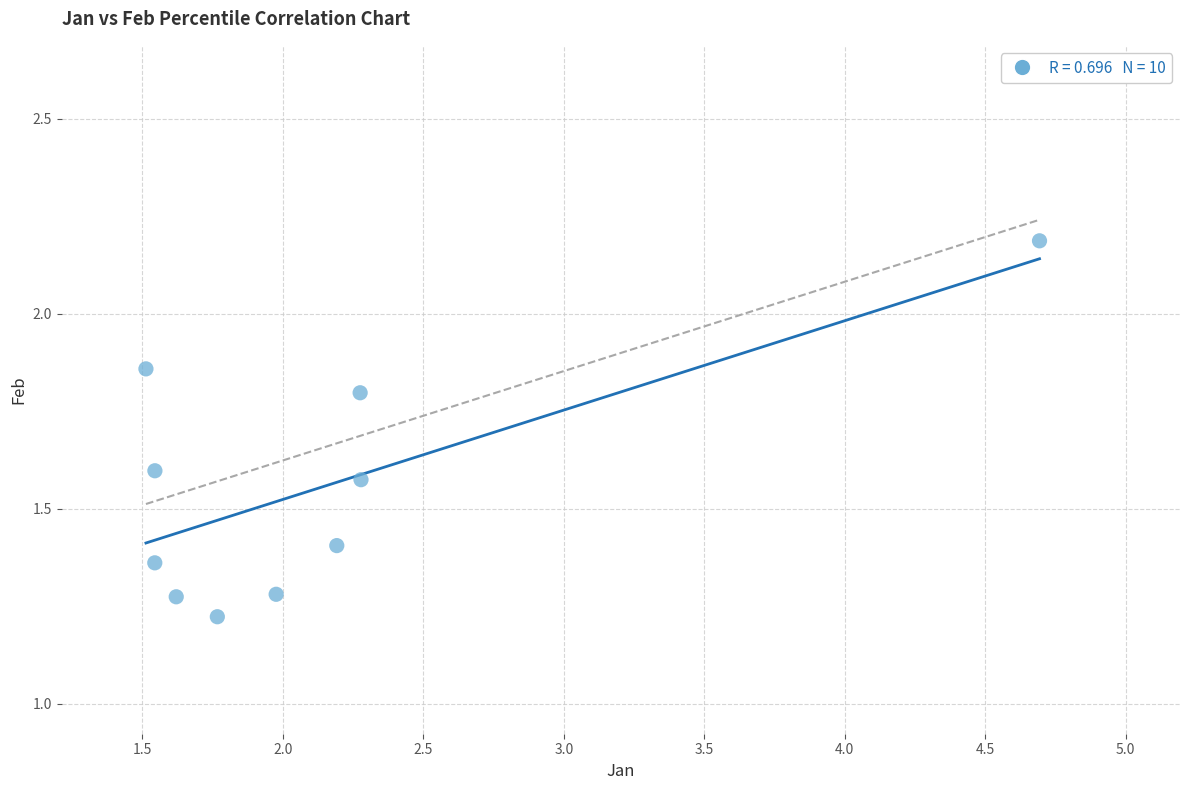

What is the range of X values (max minus min)?

3.2